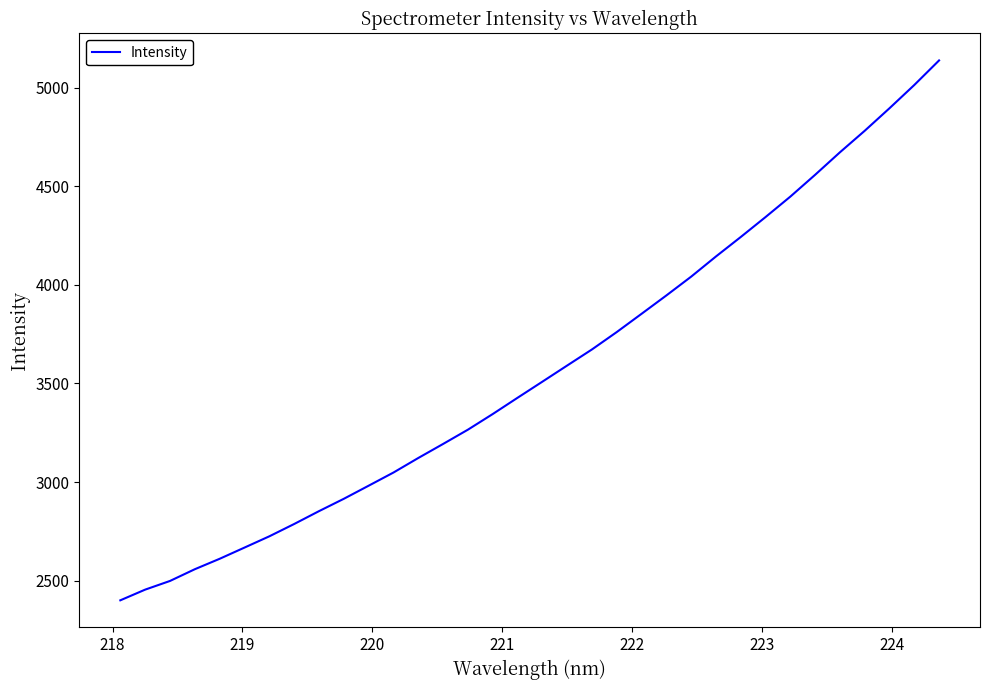

What is the minimum value shown in the chart?

2400.2